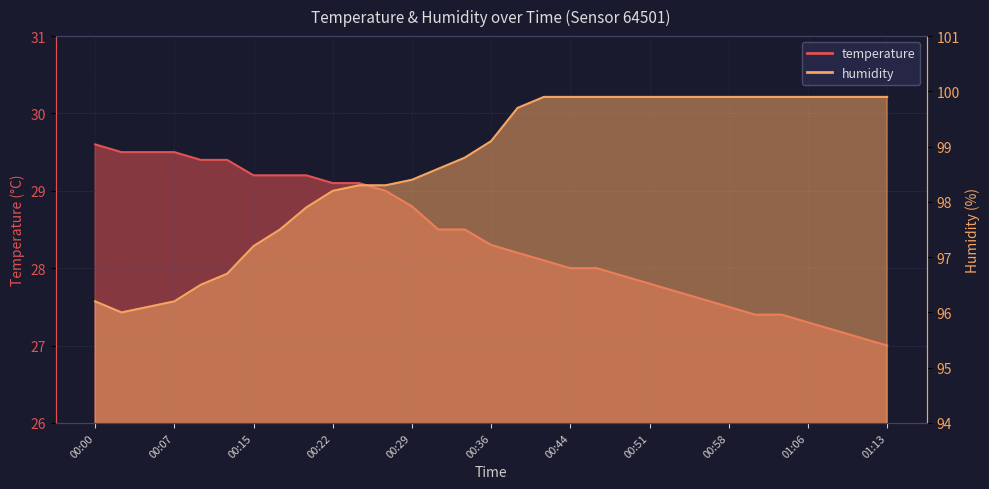

The value of humidity at 00:44 is 143.4. True or false?

False